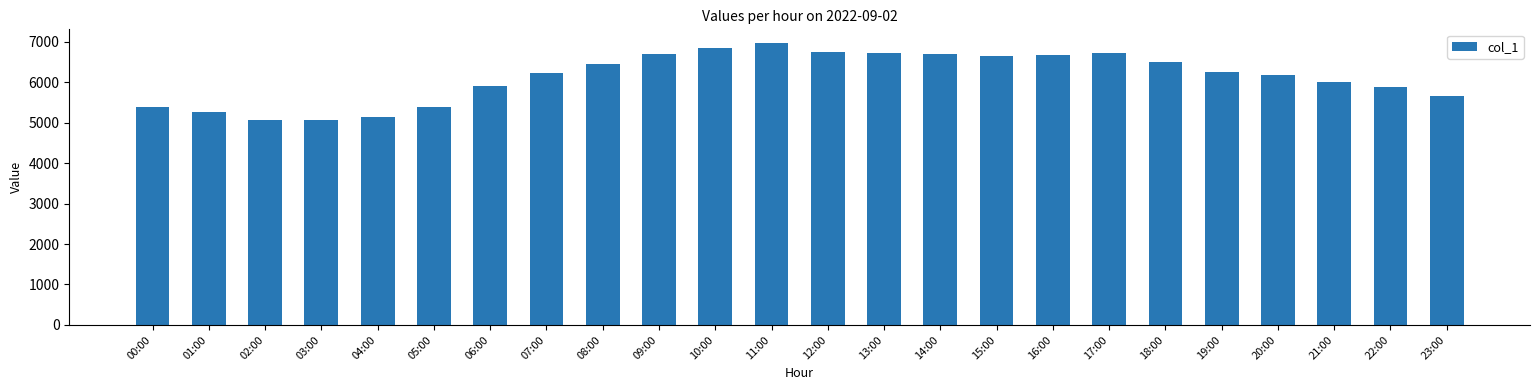

The value at 02:00 is 2726.9. True or false?

False